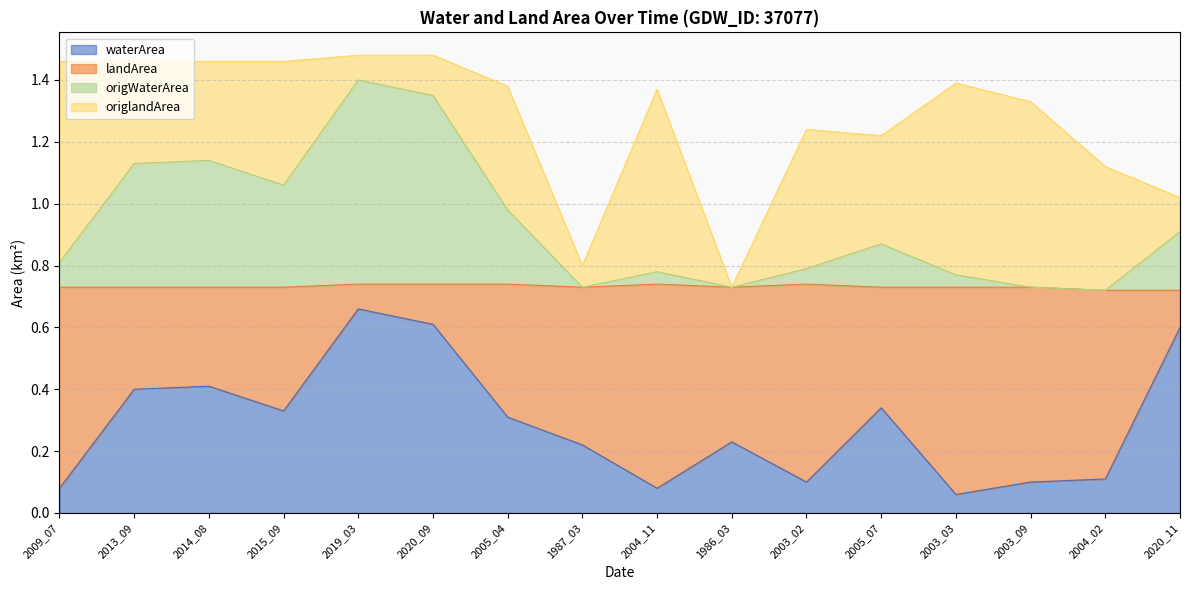

The waterArea series shows 0.5 at 2005_04. True or false?

False